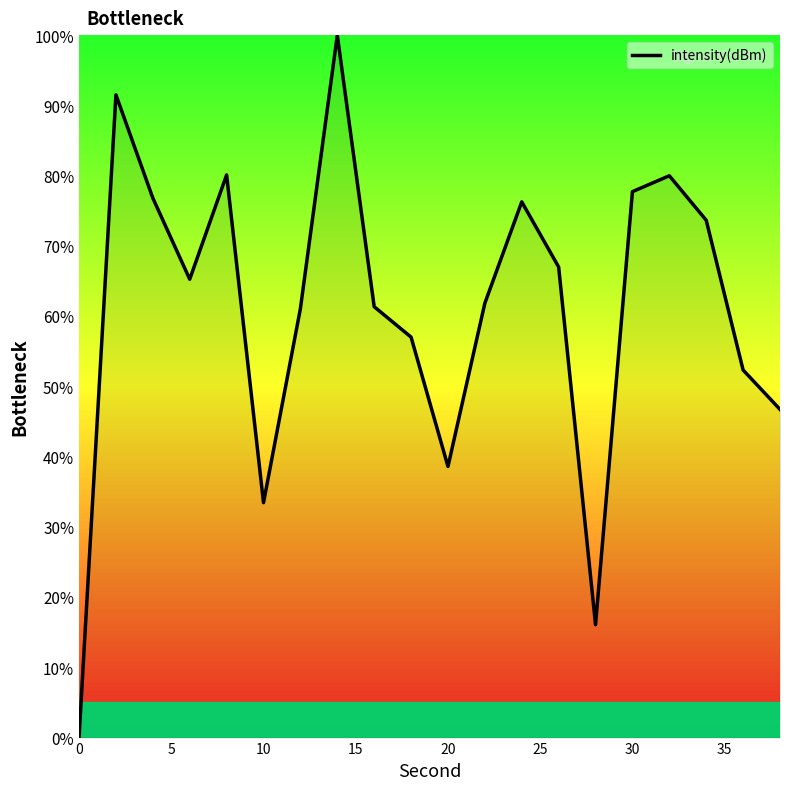

What is the difference between the maximum and minimum values?

100.0